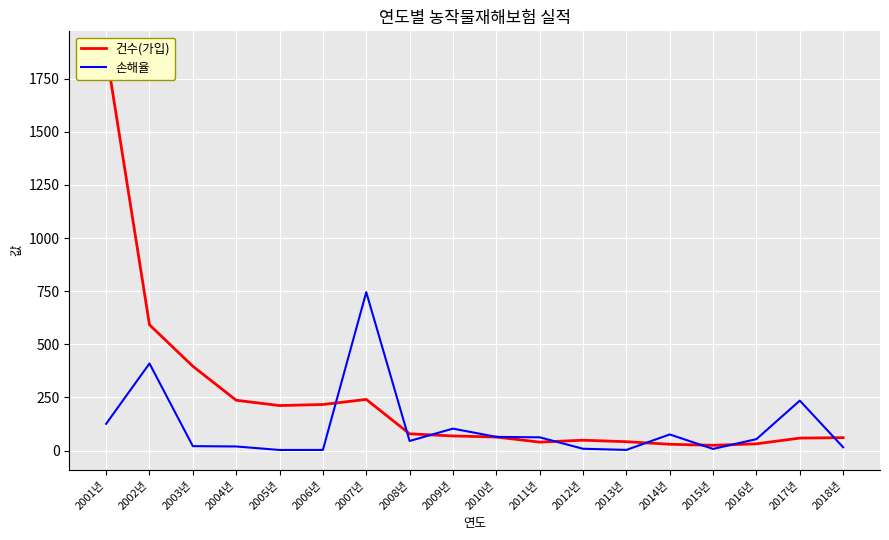

What is the difference between the highest and lowest values at 2005년?

208.9